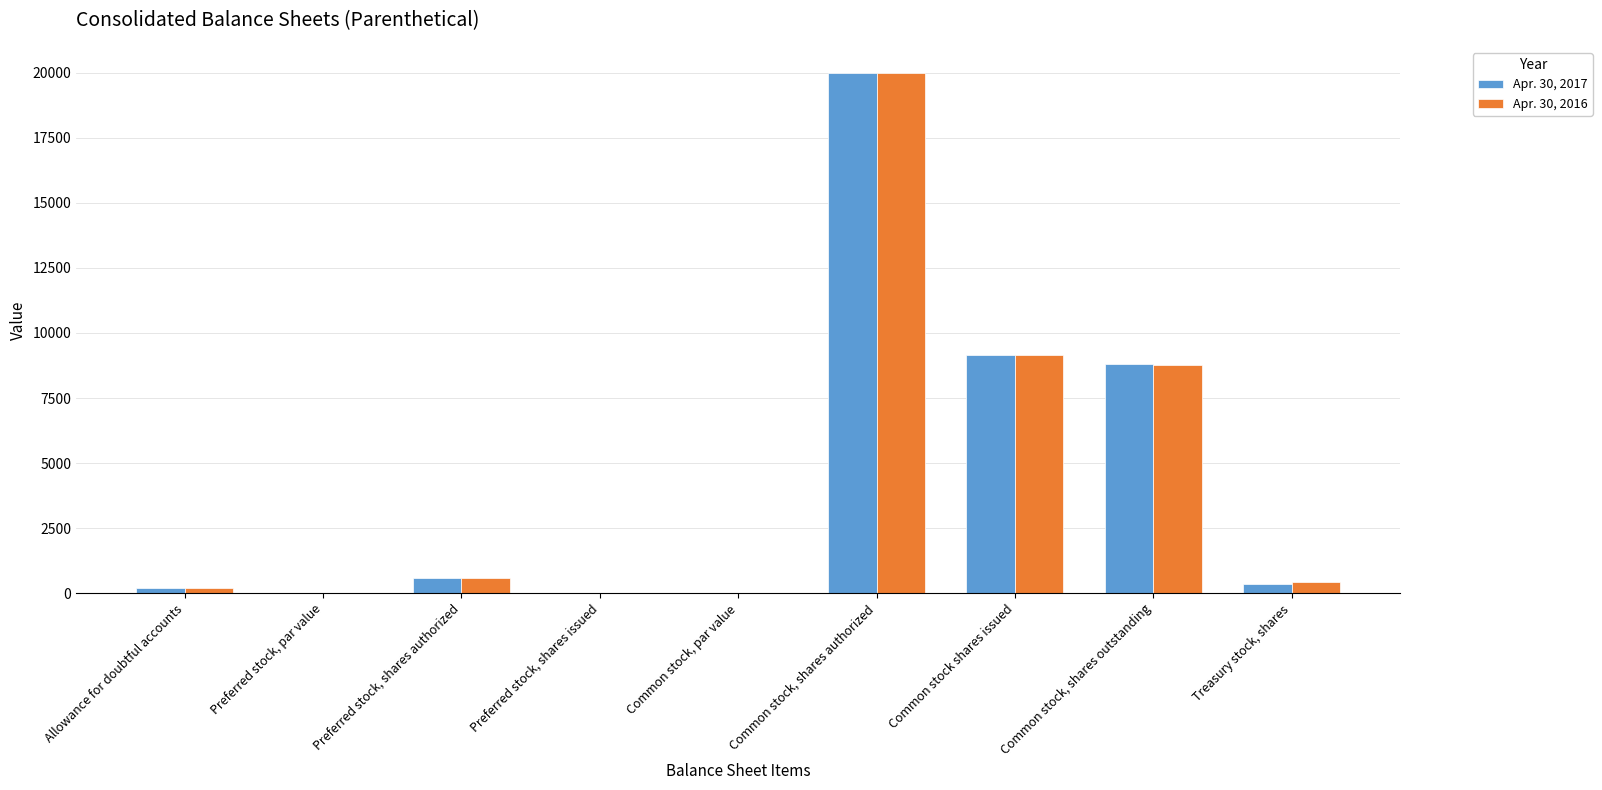

At which category is the sum across all series the highest?

Common stock, shares authorized